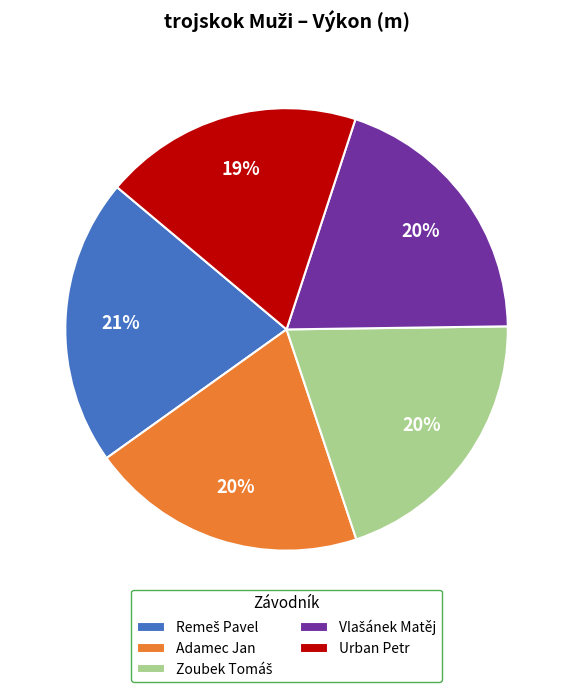

To the nearest percent, what is the average slice percentage?

20%